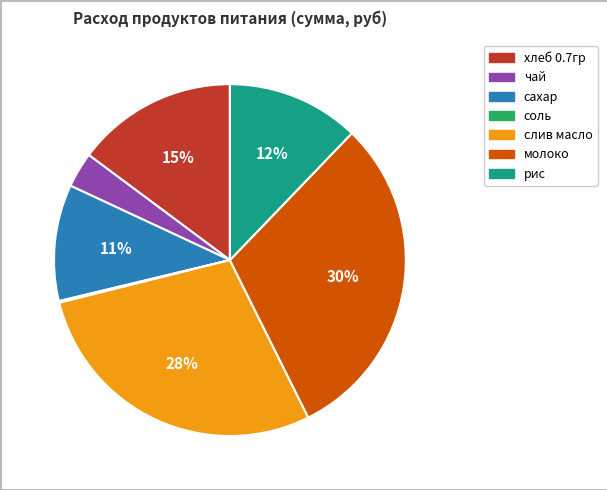

To the nearest percent, what is the difference between the largest and smallest slice percentages?

30%